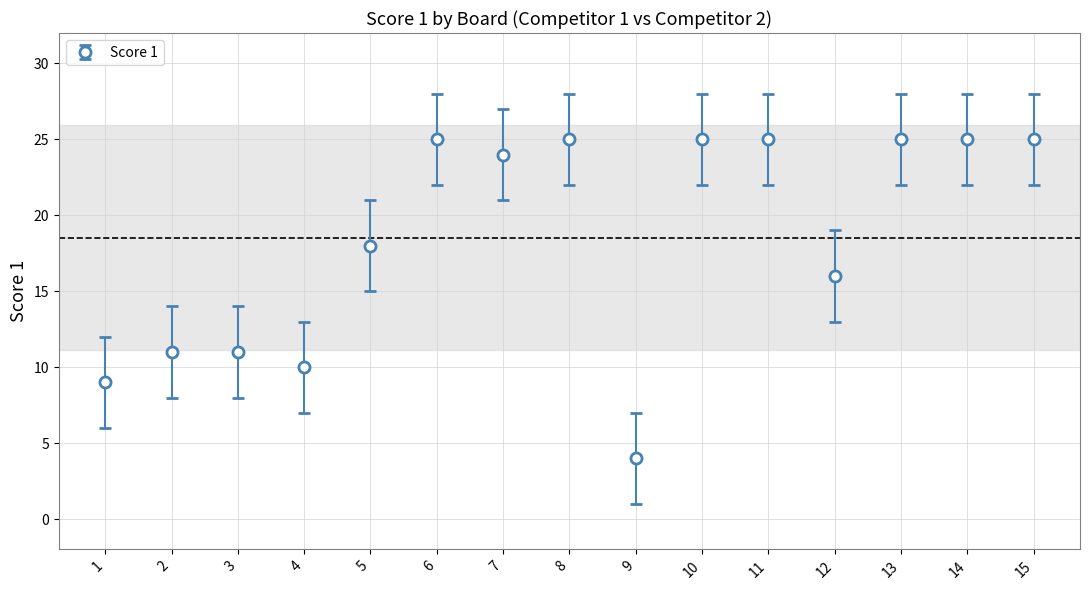

The chart shows a value of 5 at 12. True or false?

False